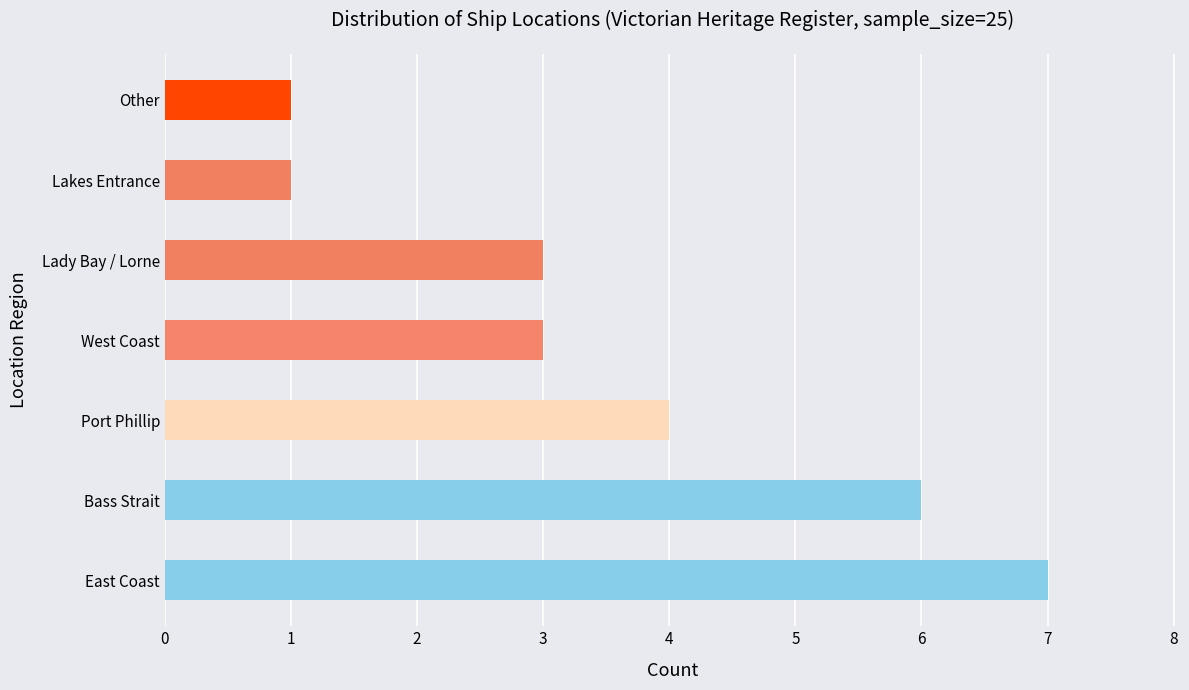

How many bars are there in total?

7